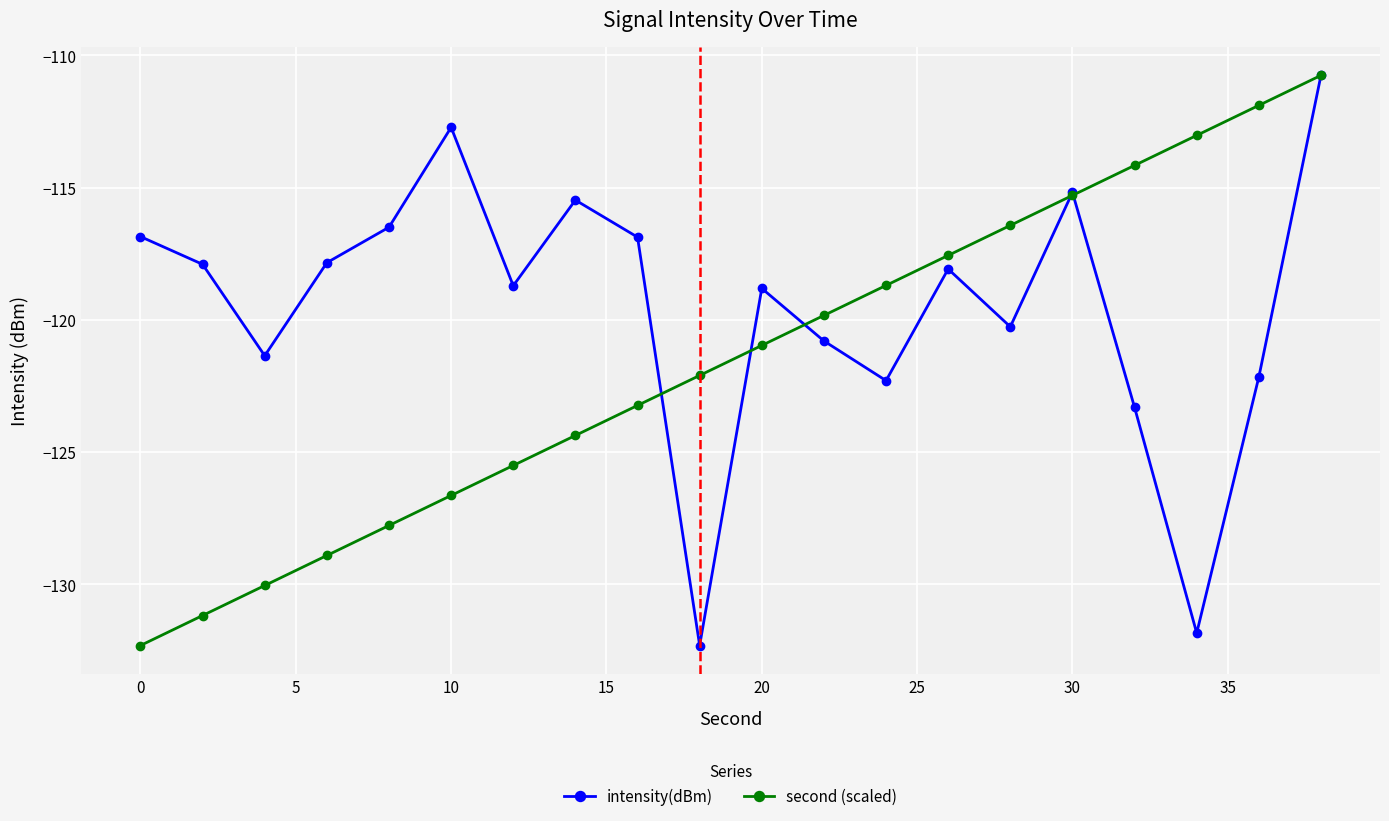

Rank the series by their average value, from highest to lowest.

intensity(dBm), second (scaled)